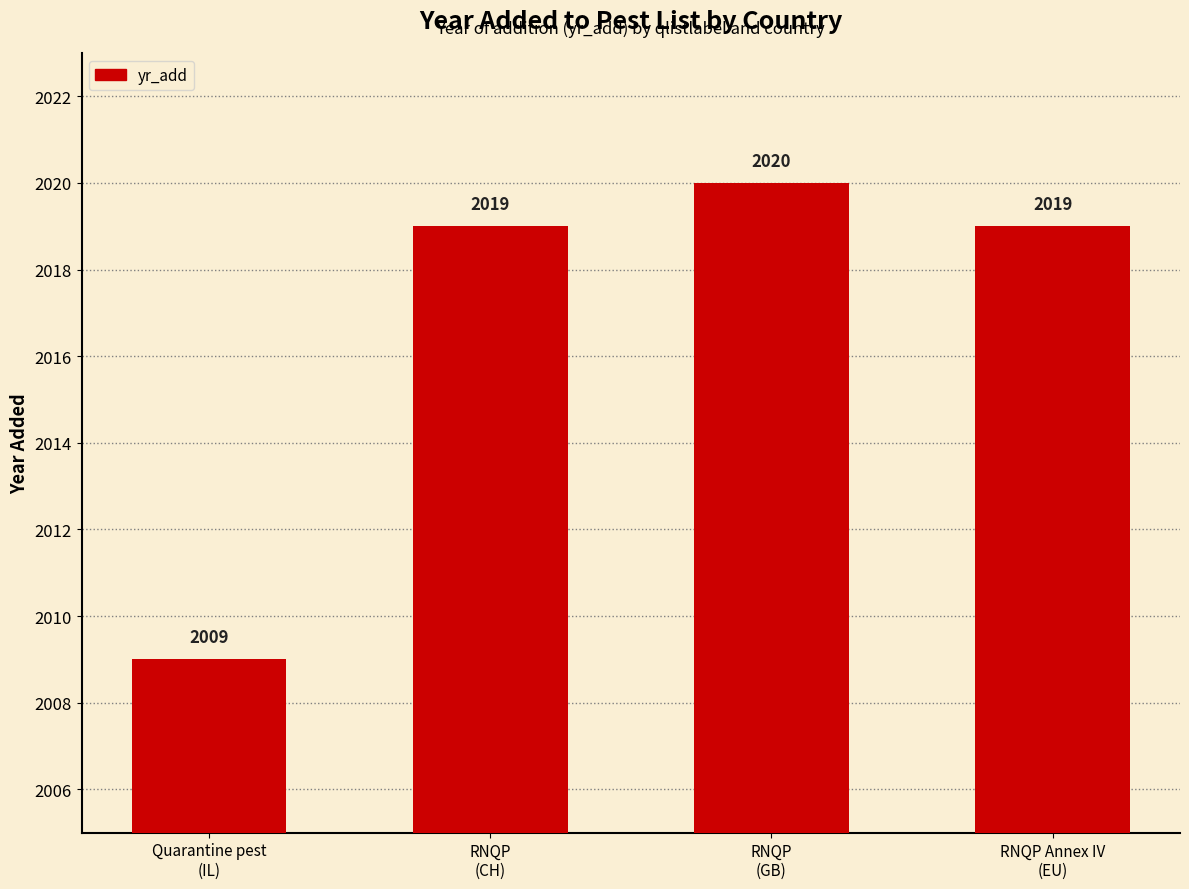

Is it true that the value at RNQP
(CH) is 2019?

True